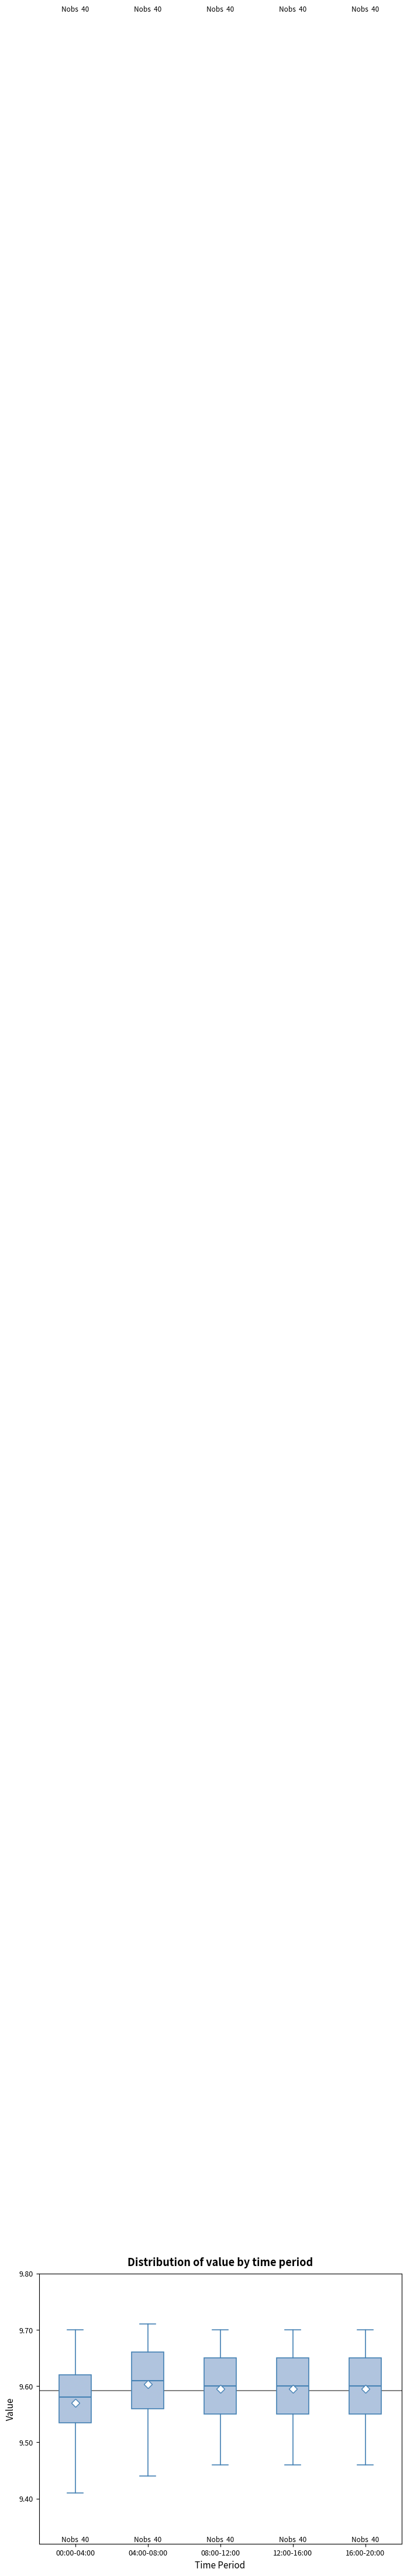

Where does the lower whisker of the box for 08:00-12:00 end on the y-axis? The values are not printed on the chart, so give them approximately, as read against the axis.

9.46